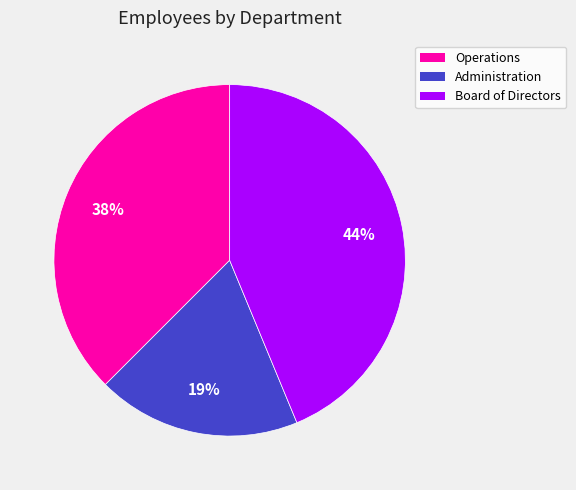

To the nearest percent, what portion does Board of Directors represent?

44%